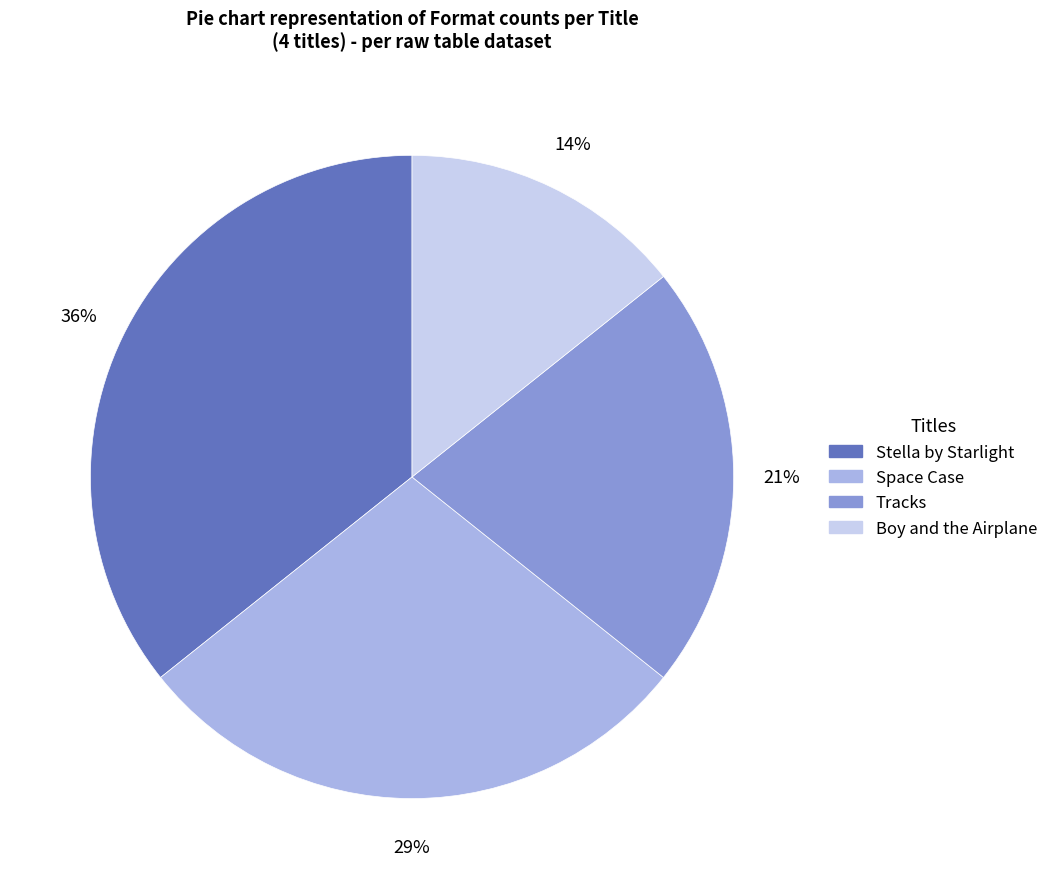

Is it true that Stella by Starlight is 26% of the pie?

False